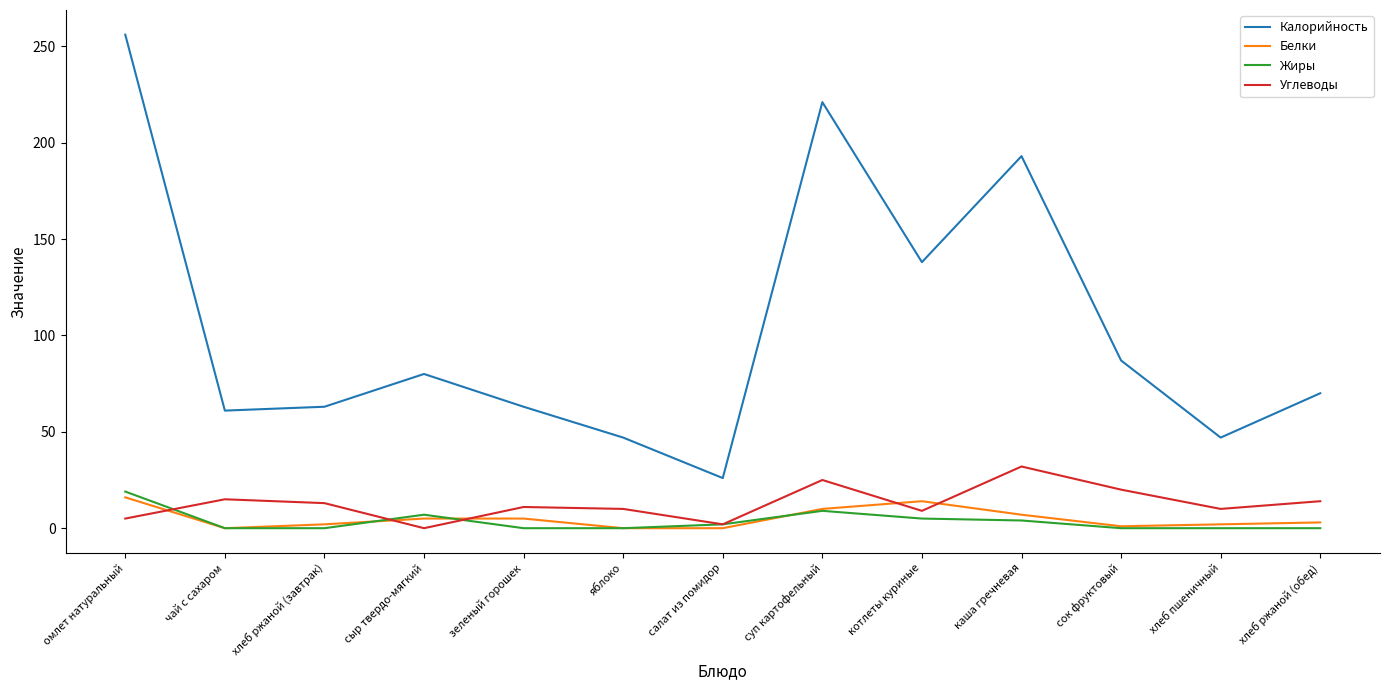

What is the sum of the Жиры values at салат из помидор and чай с сахаром?

2